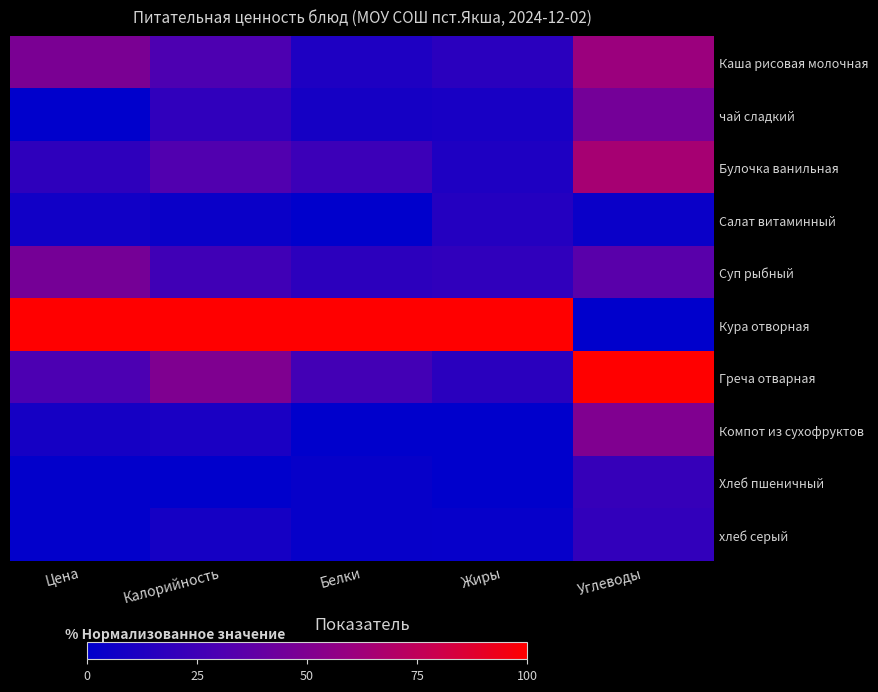

Which series has the largest total across all categories?

Кура отворная